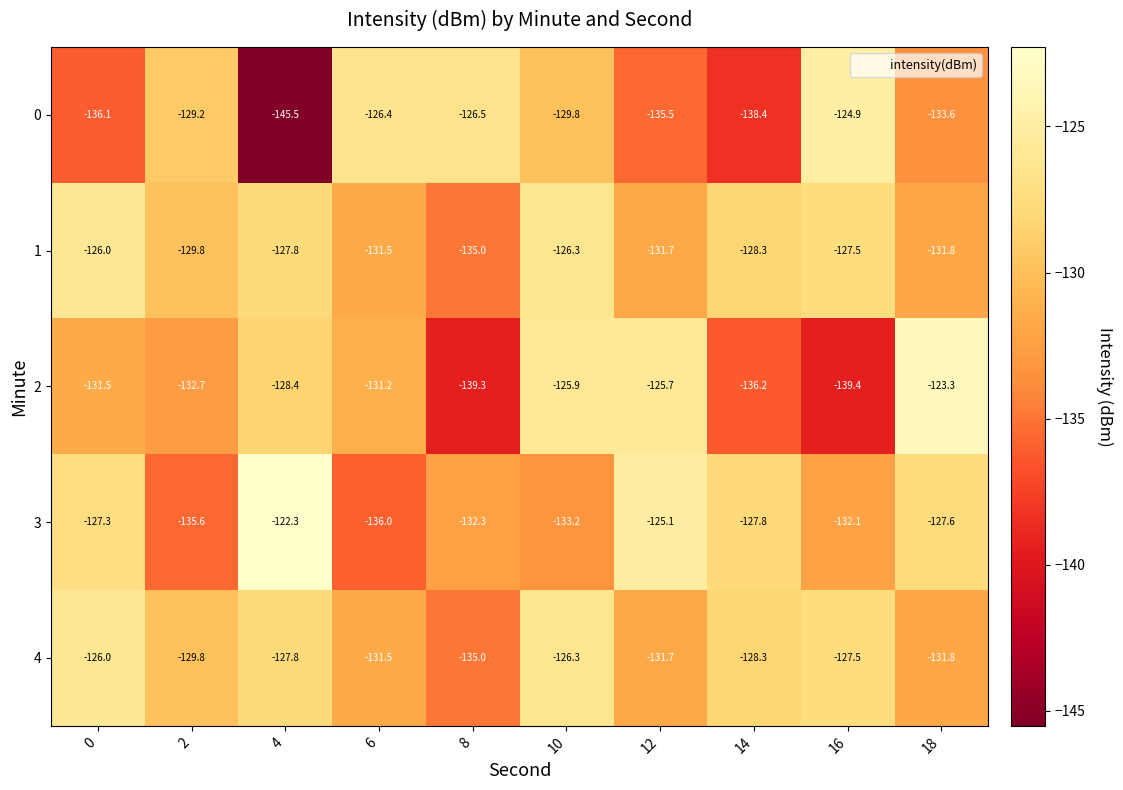

What value does the 3 series have at 2?

-135.6